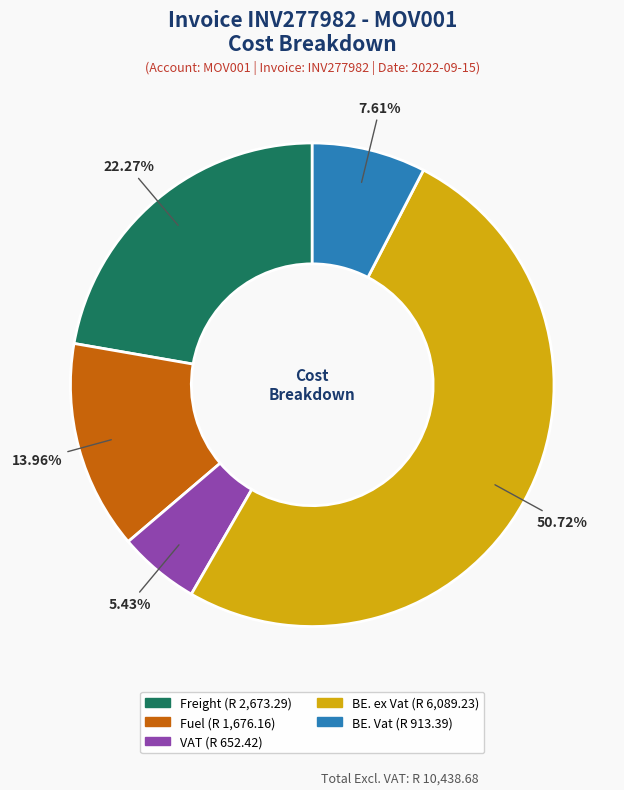

To the nearest percent, what percentage of the pie is BE. ex Vat?

51%